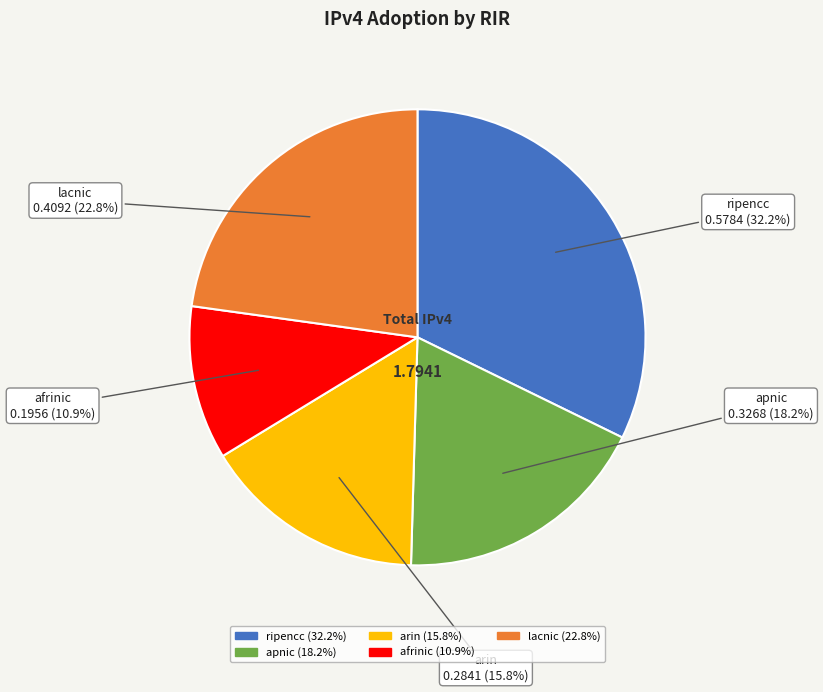

Is lacnic the majority of the pie?

No